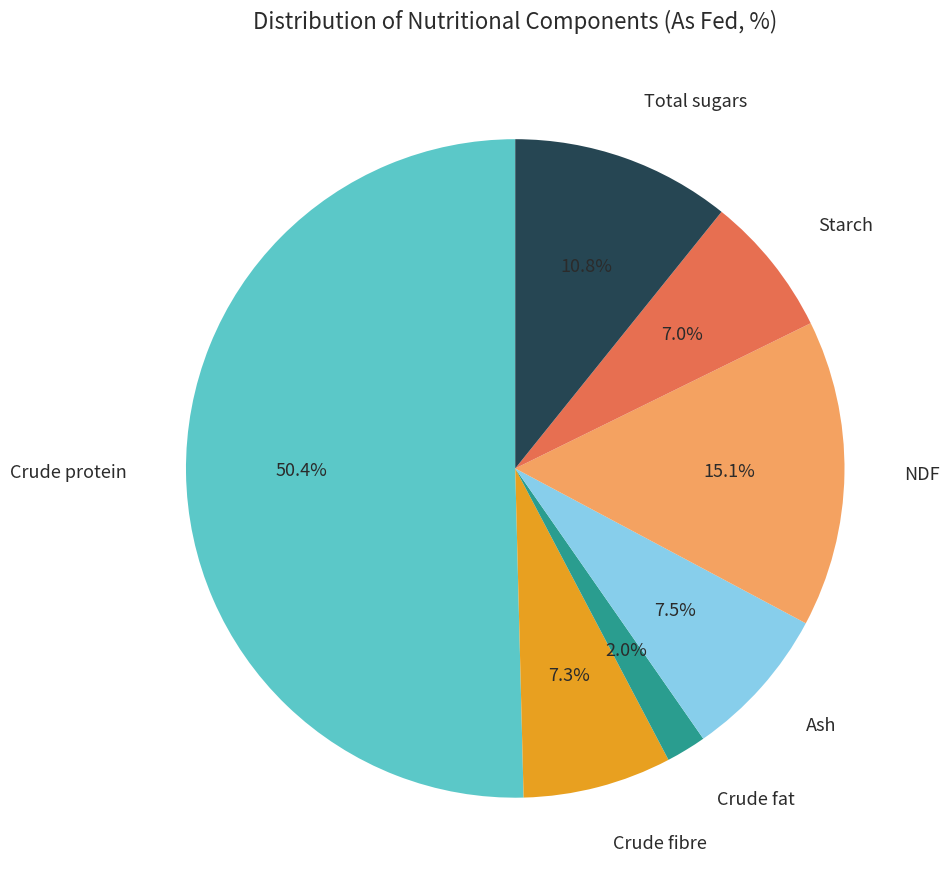

Which slice represents more than half of the pie?

Crude protein